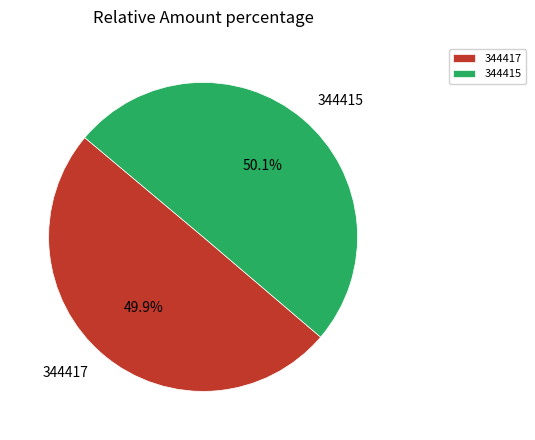

Combined, do 344417 and 344415 account for over 50%?

Yes